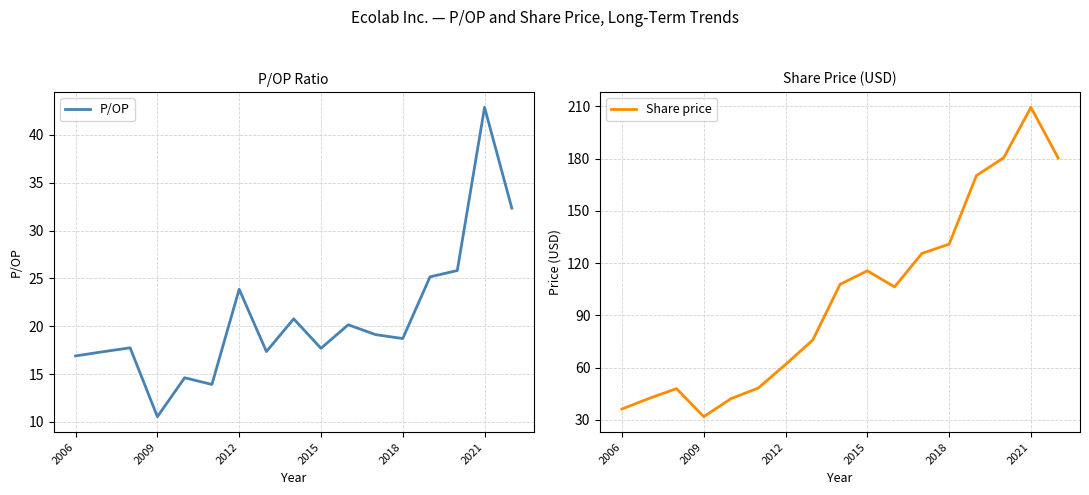

Reading left to right, what are all the values shown in this chart?

P/OP: 16.9	17.3	17.7	10.5	14.6	13.9	23.9	17.4	20.8	17.7	20.1	19.1	18.7	25.2	25.8	42.9	32.3
Share price: 36.2	42.3	47.9	31.8	42.1	48.2	61.8	75.8	107.8	115.5	106.3	125.5	130.8	170.2	180.4	209.4	180.3